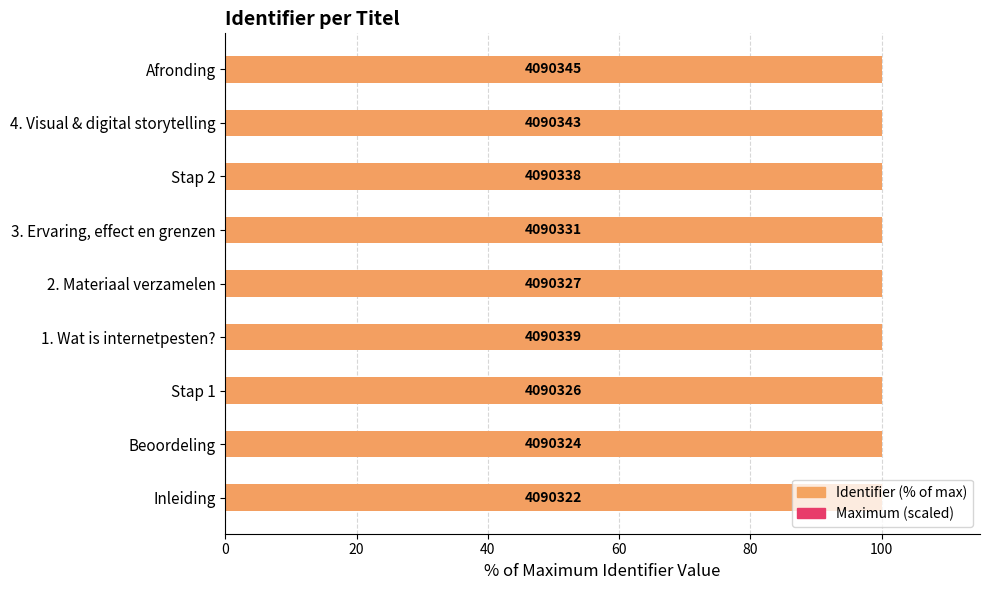

Reading left to right, extract all data points from this chart.

Maximum (scaled): 0.5	0.5	0.5	0.5	0.5	0.5	0.5	0.5	0.5
Identifier (% of max): 100.0	100.0	100.0	100.0	100.0	100.0	100.0	100.0	100.0